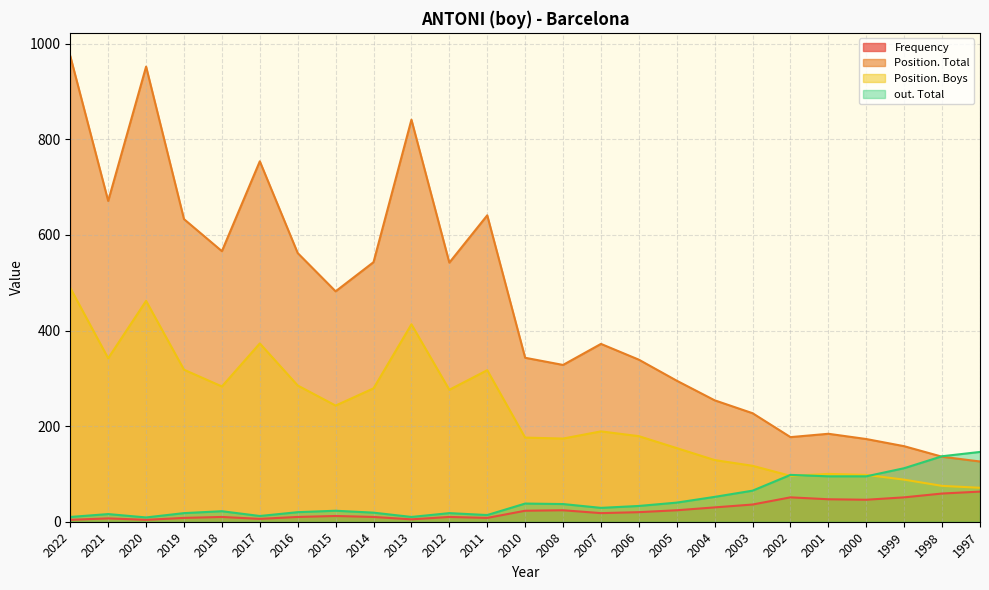

What is the value of the Position. Total point at the 14th from the left?

328